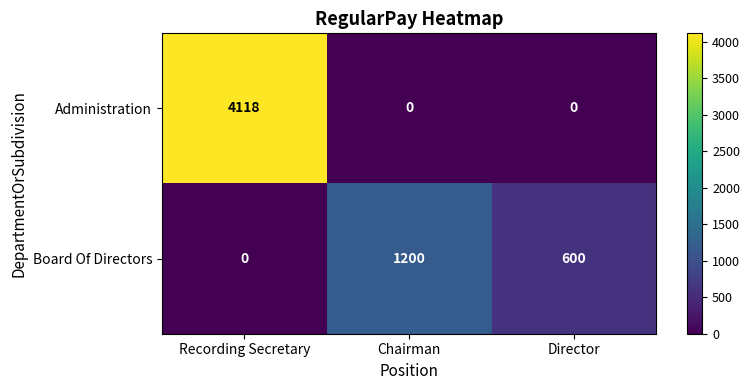

How many positive values does the Board Of Directors series have?

2